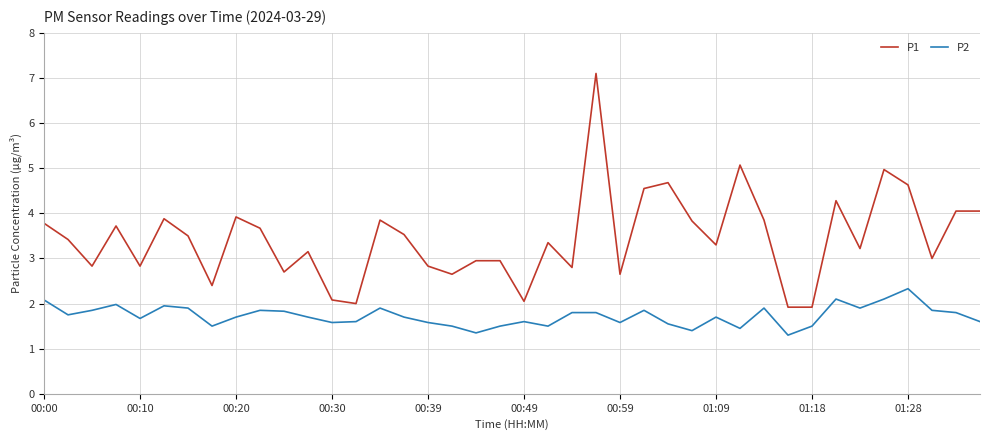

Which series has the largest range (max minus min)?

P1